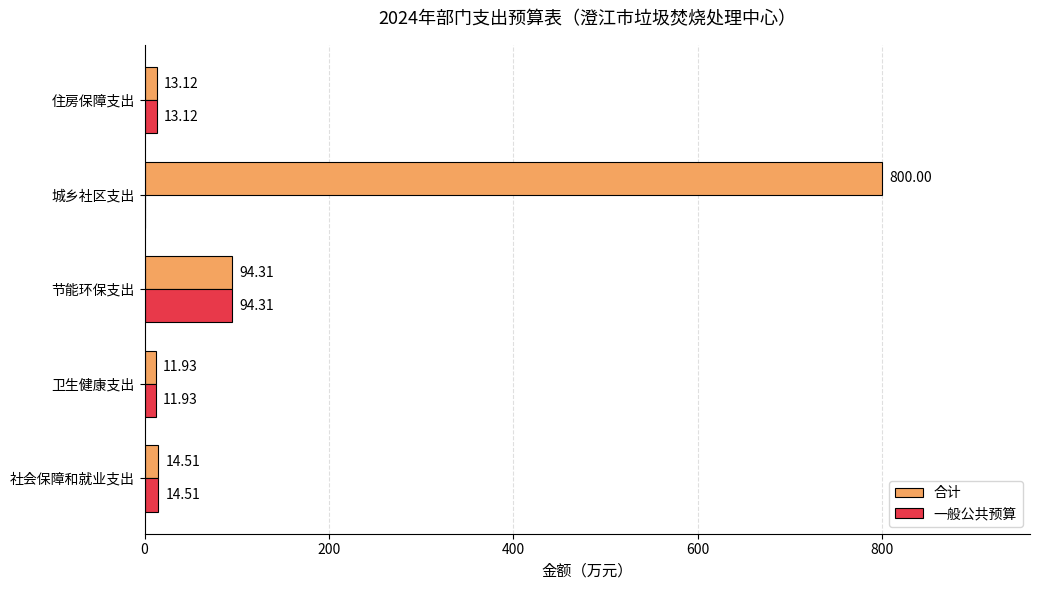

Which series changed the most between 卫生健康支出 and 城乡社区支出?

合计